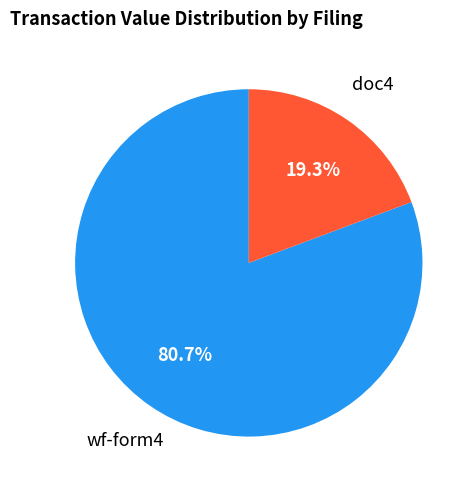

Does any single category account for the majority?

Yes